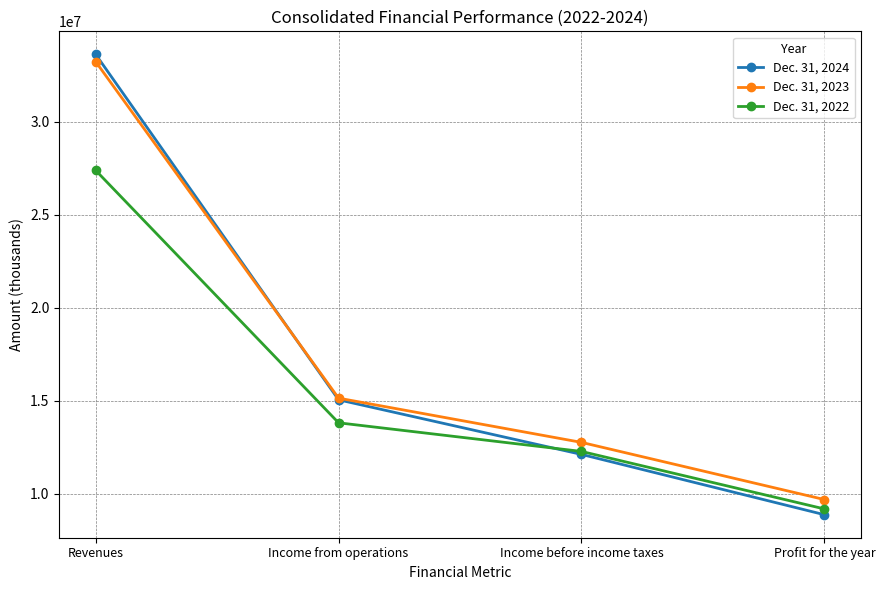

True or false: Dec. 31, 2022 and Dec. 31, 2023 intersect in this chart.

False